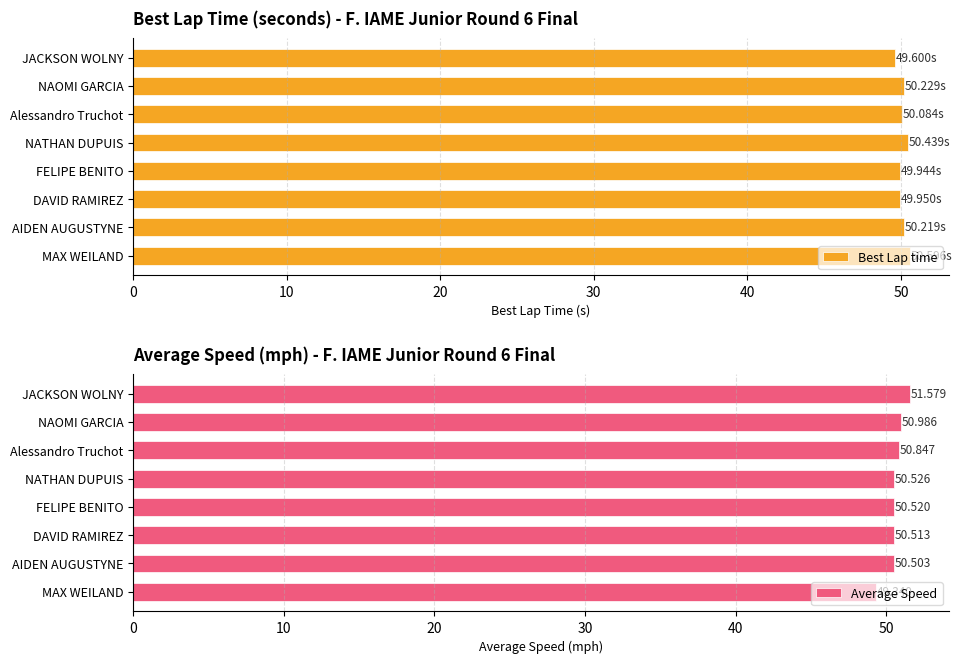

What is the average value of the Best Lap time series?

50.1